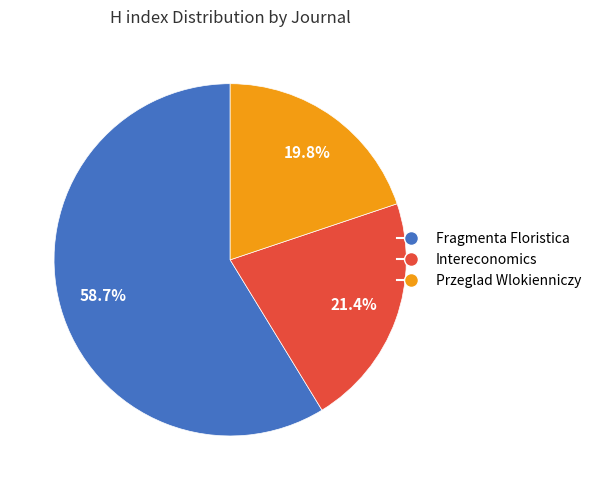

The Przeglad Wlokienniczy slice represents 20% of the pie. True or false?

True